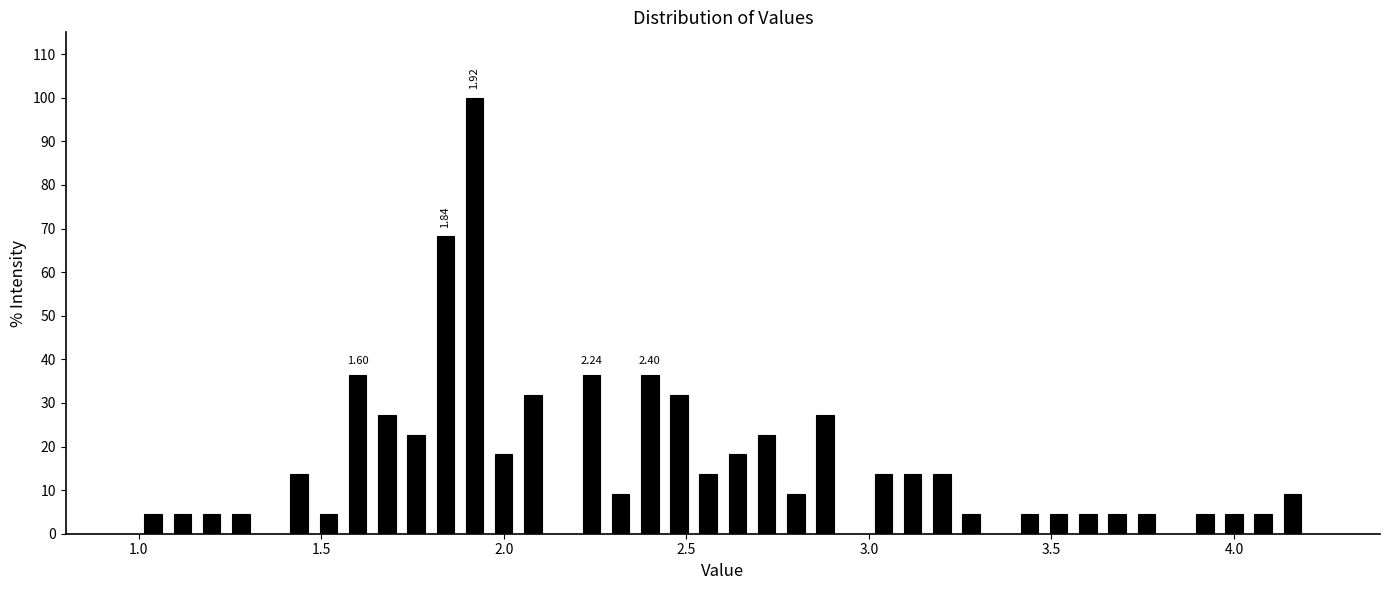

Around what value on the x-axis is the tallest bar? Give the approximate position of its centre, as read against the axis.

1.90